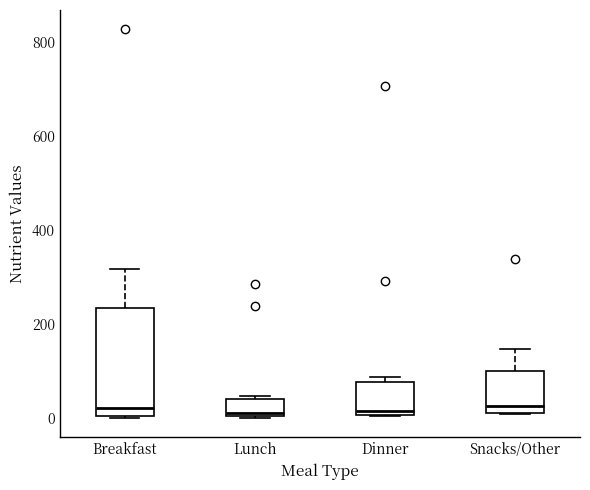

Reading left to right, transcribe this box plot: for each box, give where its median line is, the range the box spans, and where its two whiskers end, as read against the y-axis. The values are not printed on the chart, so give them approximately, as read against the axis.

Breakfast: median 20, box 0 to 240, whiskers 0 to 320
Lunch: median 0 (just above the box's lower edge), box 0 to 40, whiskers 0 to 40 (just above the box's upper edge)
Dinner: median 20, box 0 to 80, whiskers 0 to 80 (just above the box's upper edge)
Snacks/Other: median 20 (just above the box's lower edge), box 20 to 100, whiskers 0 to 140